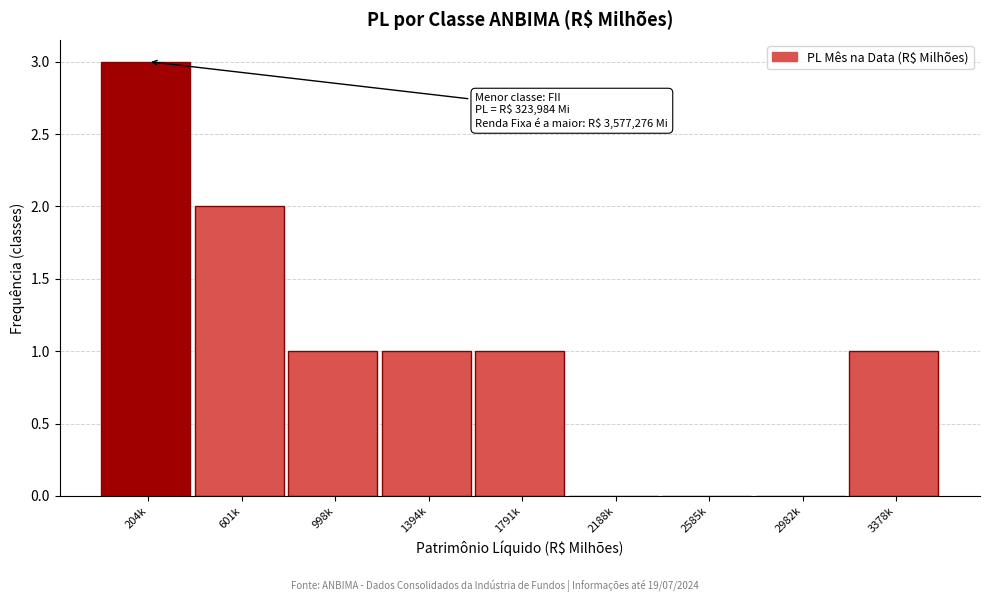

Reading right to left, what are all the values shown in this chart?

3378k=1	2982k=0	2585k=0	2188k=0	1791k=1	1394k=1	998k=1	601k=2	204k=3